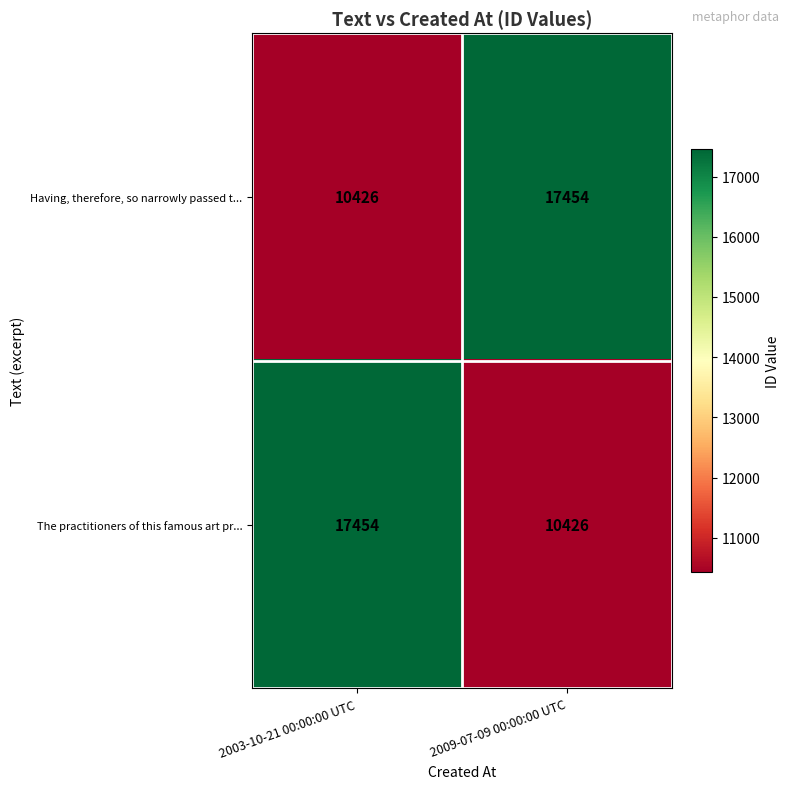

What is the difference between the The practitioners of this famous art pr... values at 2003-10-21 00:00:00 UTC and 2009-07-09 00:00:00 UTC?

7028